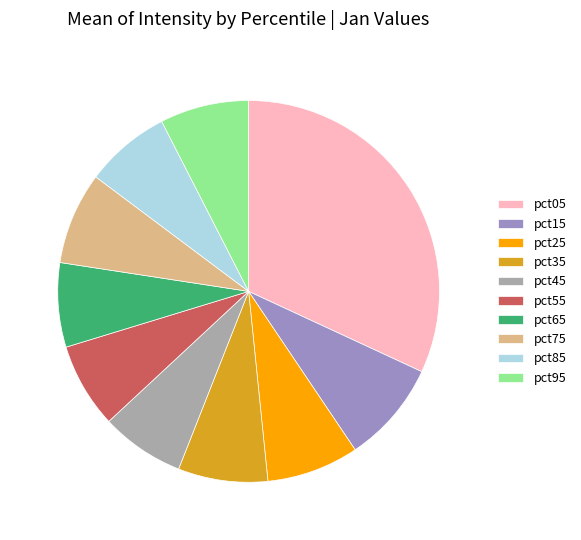

Do pct25 and pct75 together represent more than half of the pie?

No